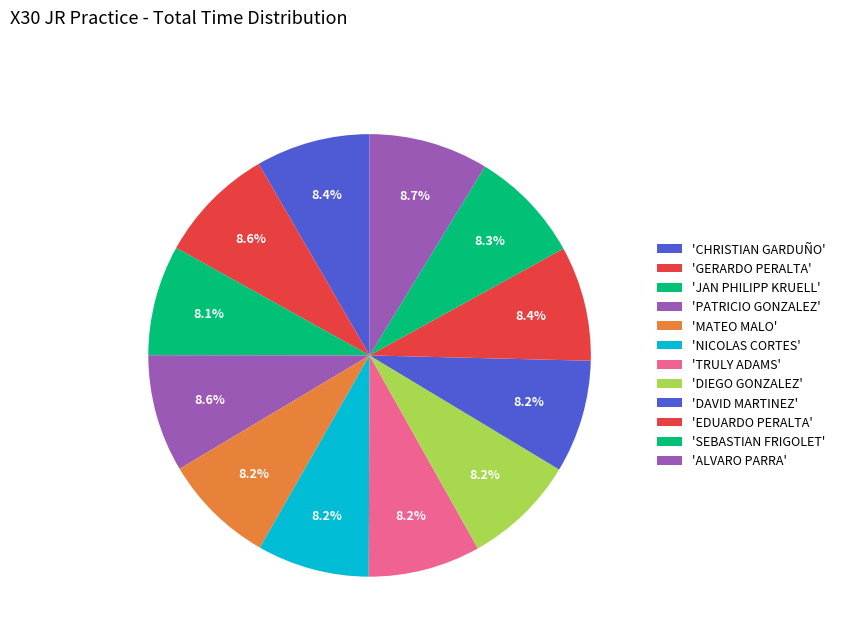

How many slices are in this pie chart?

12